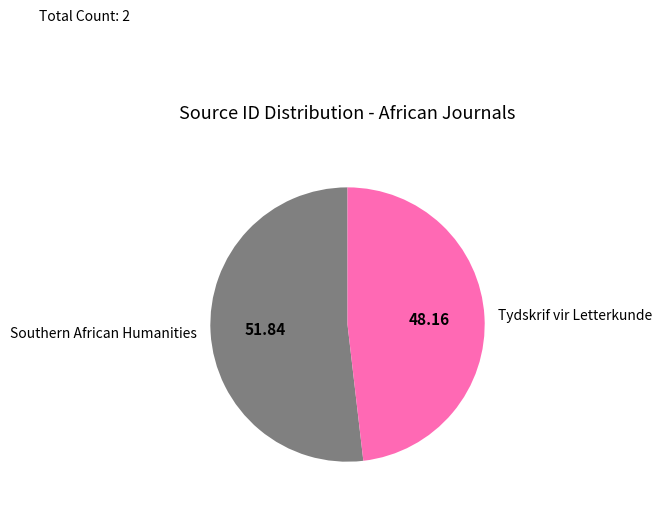

Between Tydskrif vir Letterkunde and Southern African Humanities, which is larger?

Southern African Humanities